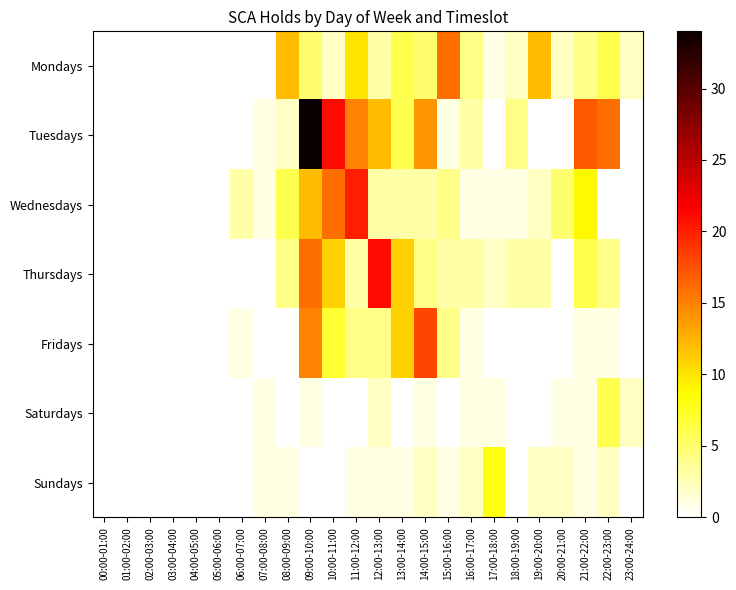

At 11:00-12:00, list the series in order from smallest to largest.

Saturdays, Sundays, Thursdays, Fridays, Mondays, Tuesdays, Wednesdays